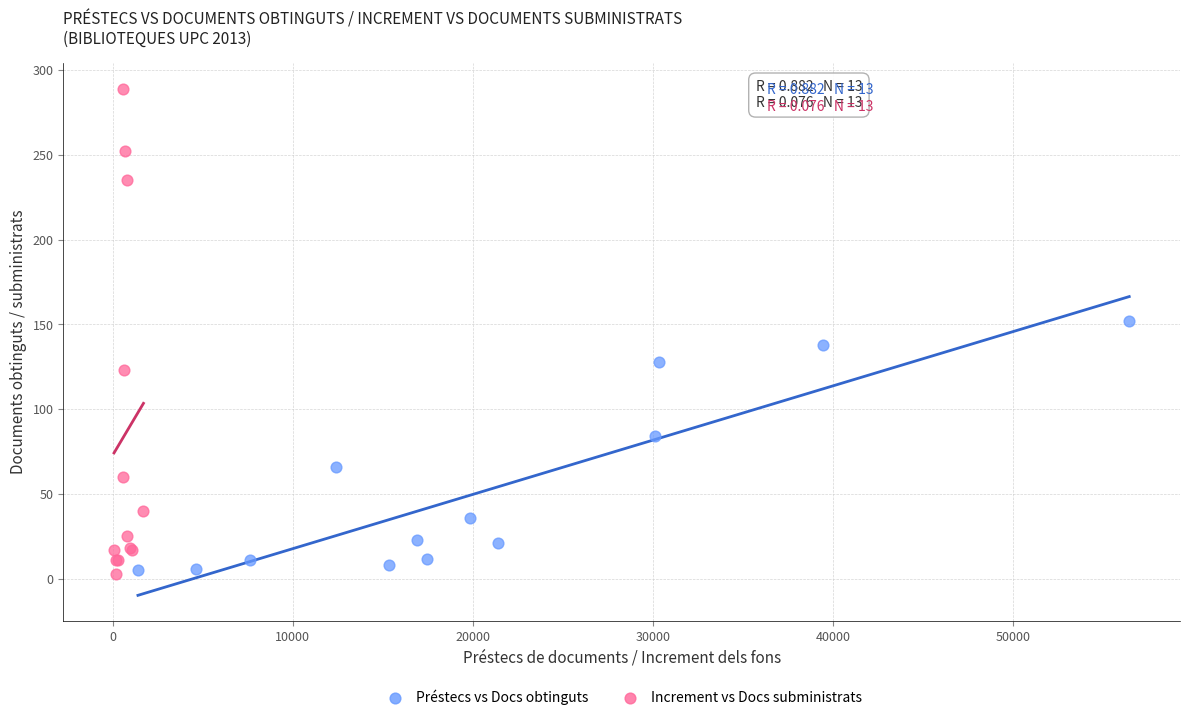

Which series has the widest spread of Y values?

Increment vs Docs subministrats